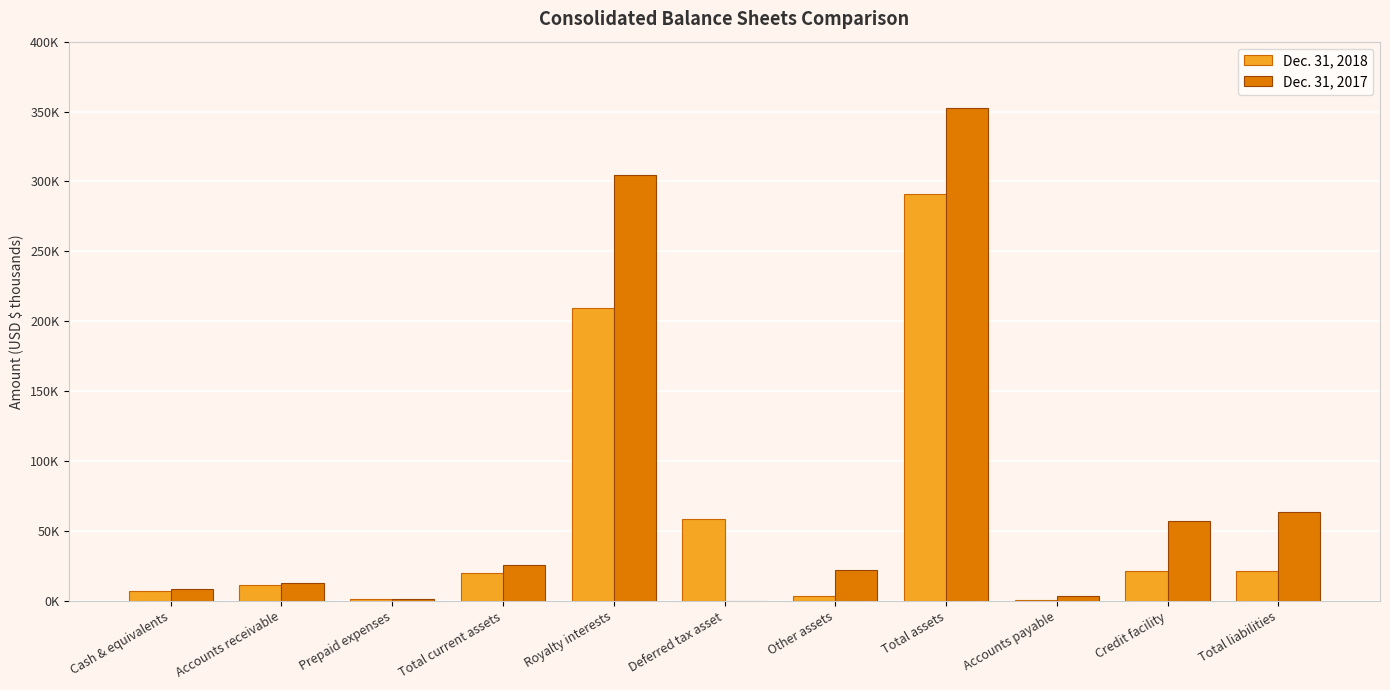

What are all the series names shown in the legend?

Dec. 31, 2018, Dec. 31, 2017